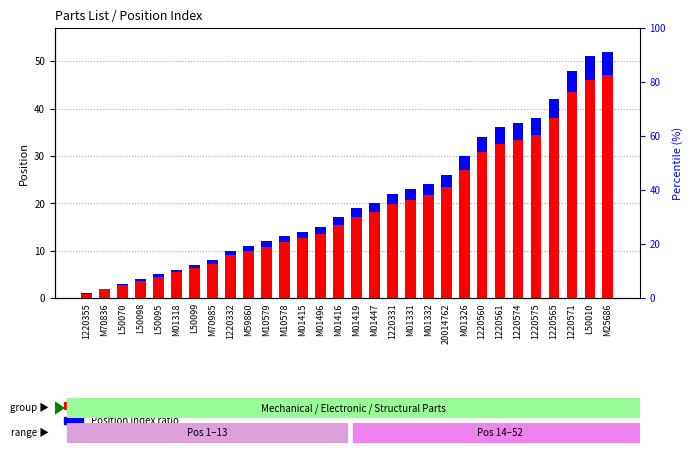

What are all the series names shown in the legend?

Position number, Position index ratio